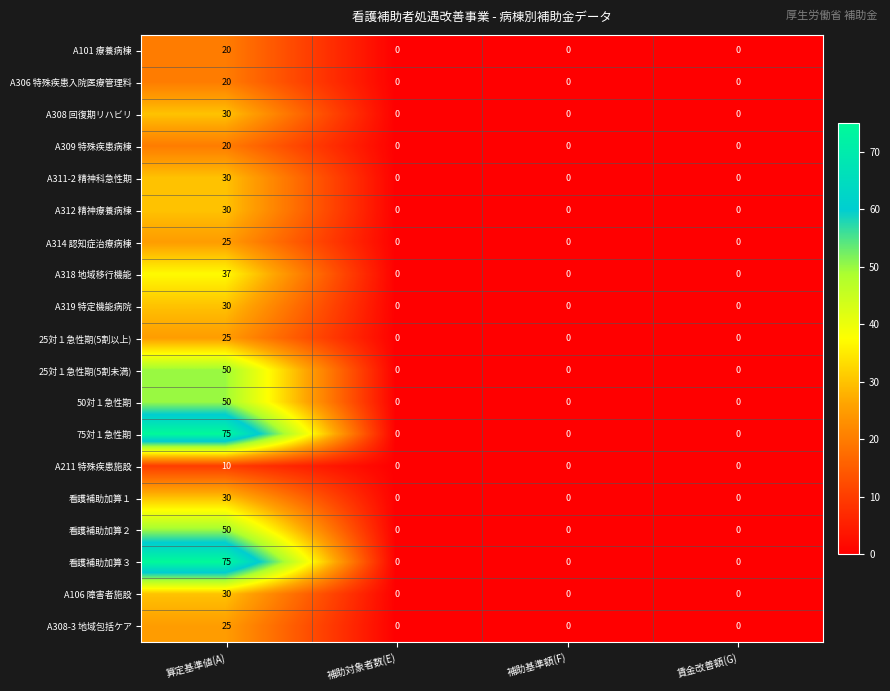

What is the difference between the highest and lowest values at 算定基準値(A)?

65